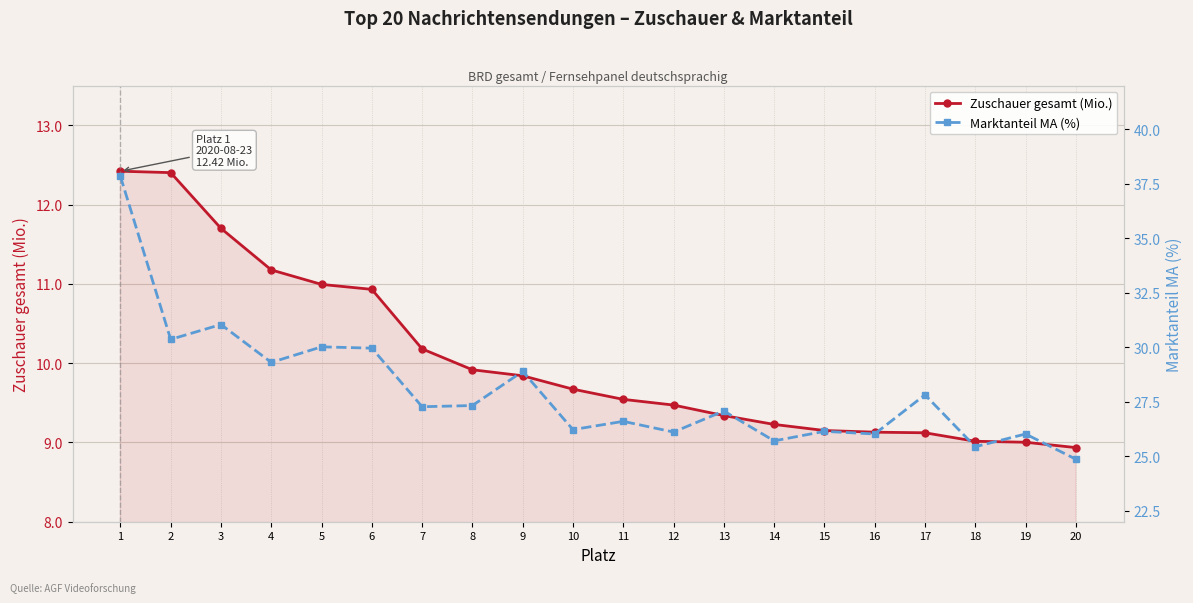

Reading left to right, what are all the values shown in this chart?

Zuschauer gesamt (Mio.): 12.4	12.4	11.7	11.2	11.0	10.9	10.2	9.9	9.8	9.7	9.5	9.5	9.3	9.2	9.2	9.1	9.1	9.0	9.0	8.9
Marktanteil MA (%): 37.8	30.4	31.0	29.3	30.0	30.0	27.3	27.3	28.9	26.2	26.6	26.1	27.1	25.7	26.1	26.0	27.8	25.4	26.0	24.9